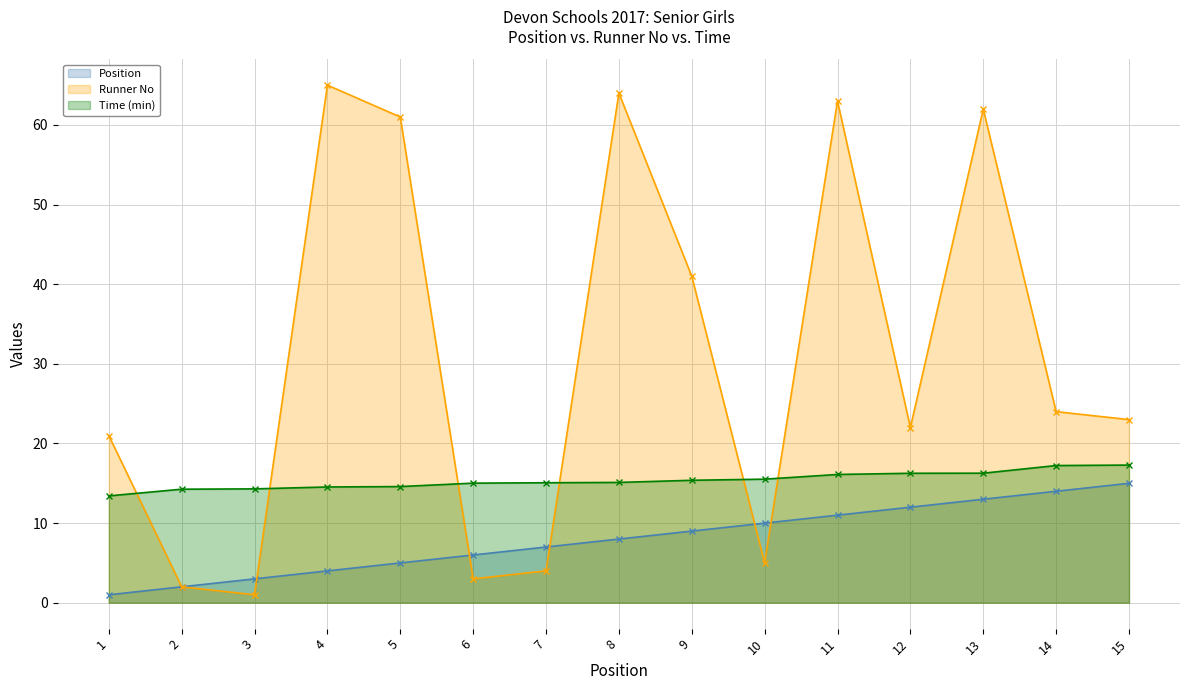

At which label does Position first exceed 8?

9